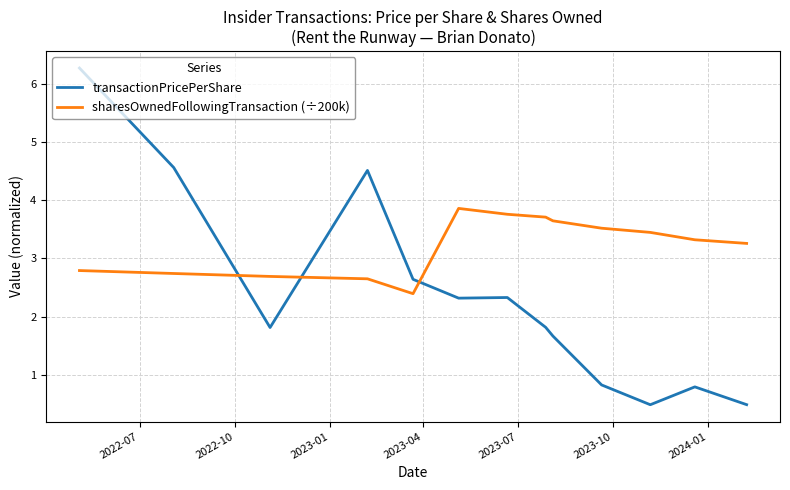

Rank the series by their average value, from lowest to highest.

transactionPricePerShare, sharesOwnedFollowingTransaction (÷200k)